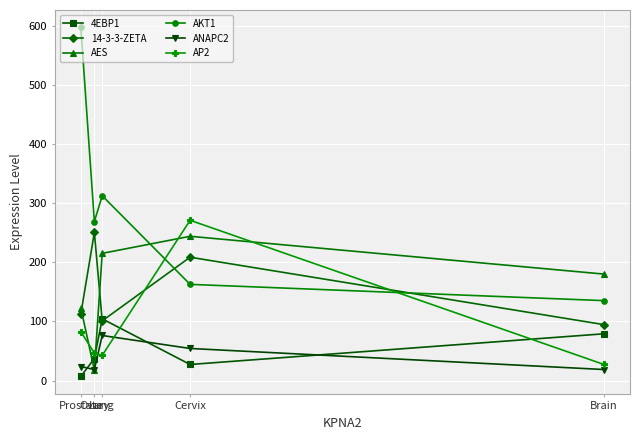

Where do AES and AP2 first cross each other?

Prostate and Ovary